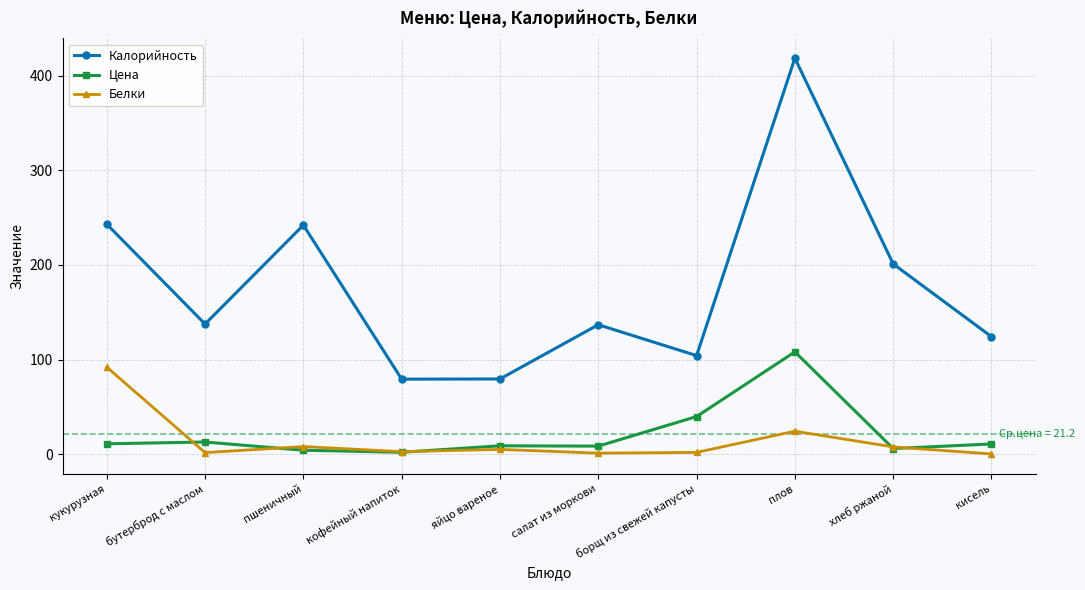

How many interior local valleys does the Калорийность series have?

3